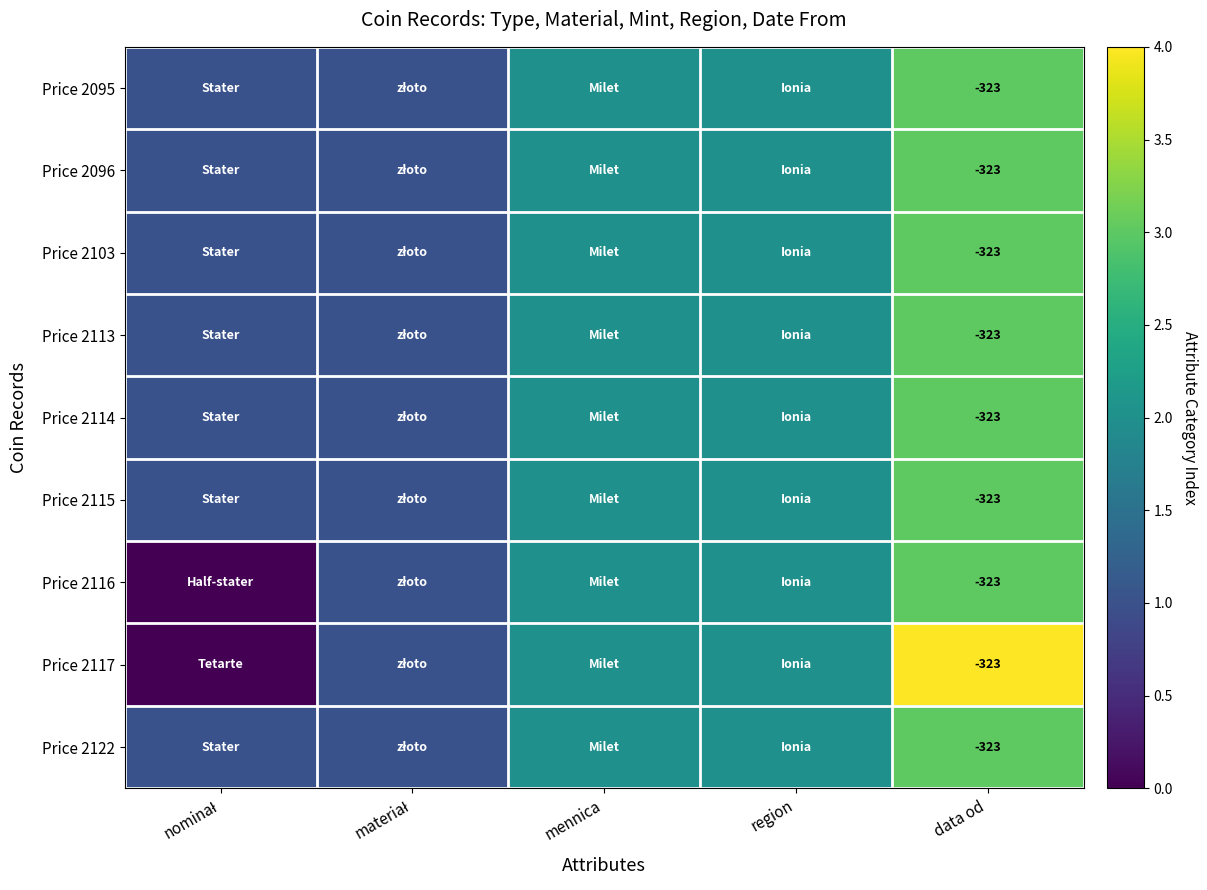

True or false: Price 2117 has a value of -323 at data od.

True